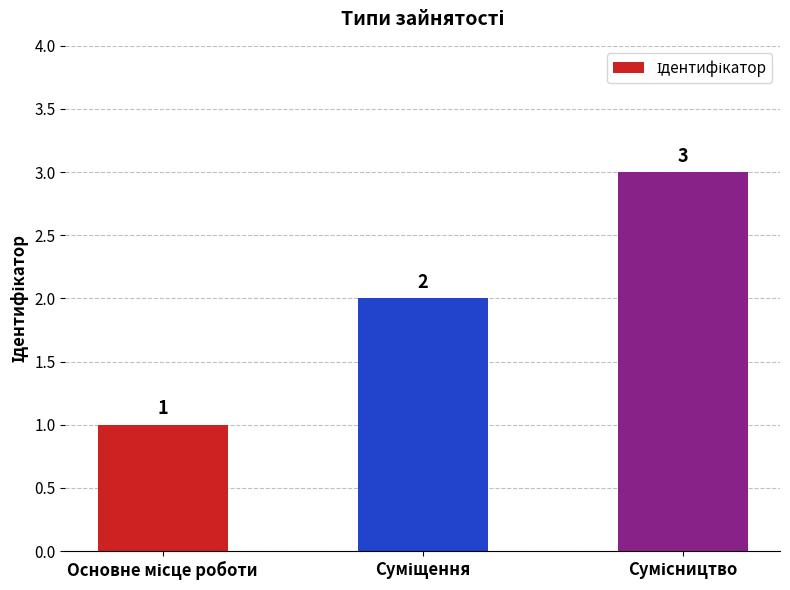

How many values are between 1 and 3?

3